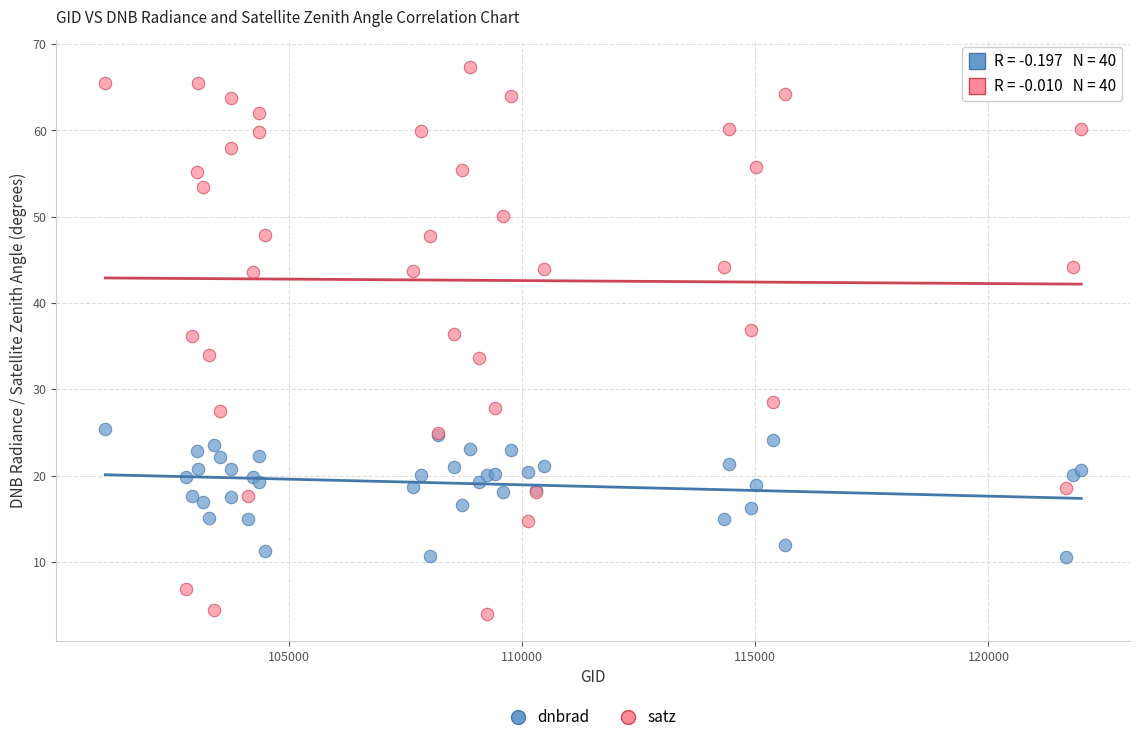

Which series contains the lowest Y value?

satz